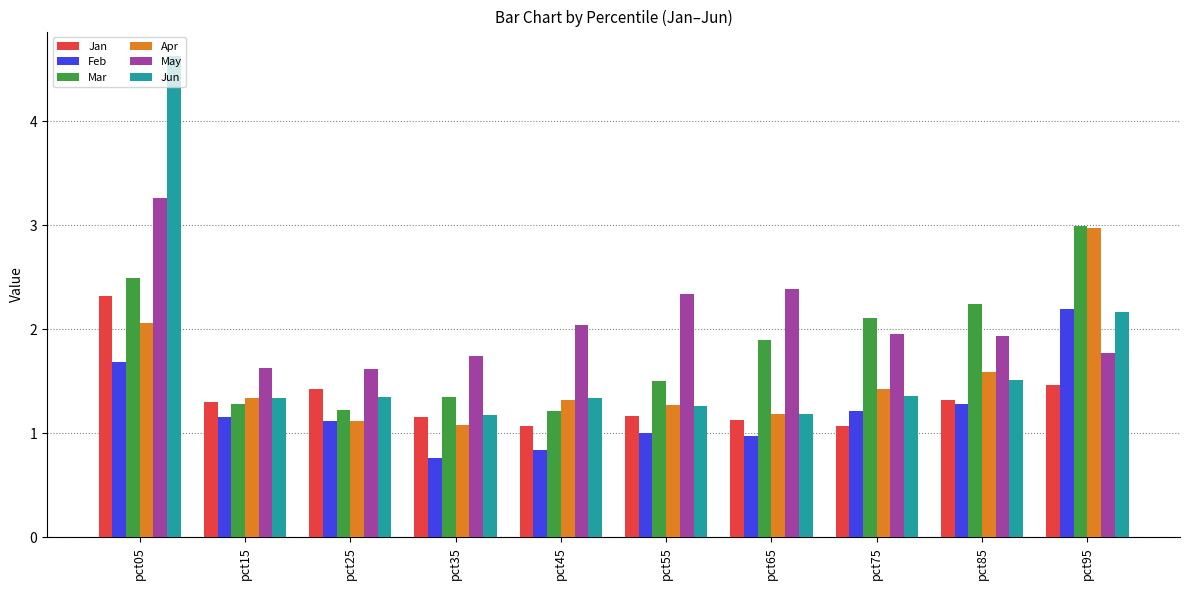

Is it true that Jun equals 2.2 at pct95?

True